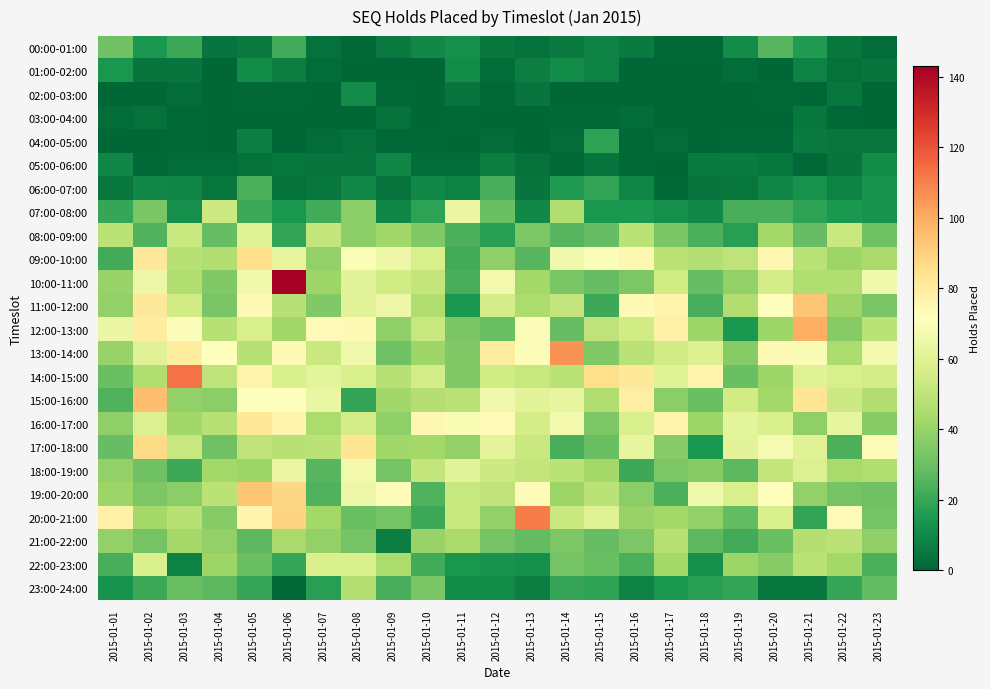

List the series in order of their peak value, highest first.

10:00-11:00, 14:00-15:00, 20:00-21:00, 13:00-14:00, 12:00-13:00, 15:00-16:00, 11:00-12:00, 19:00-20:00, 17:00-18:00, 09:00-10:00, 16:00-17:00, 18:00-19:00, 07:00-08:00, 08:00-09:00, 22:00-23:00, 21:00-22:00, 23:00-24:00, 00:00-01:00, 06:00-07:00, 04:00-05:00, 01:00-02:00, 02:00-03:00, 05:00-06:00, 03:00-04:00